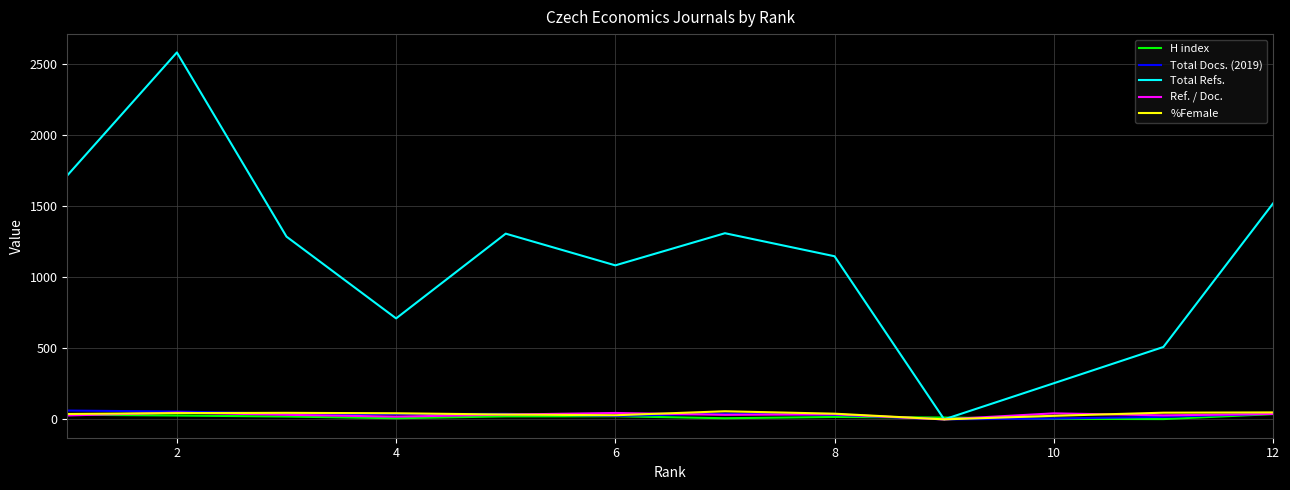

Which series has the largest total across all categories?

Total Refs.